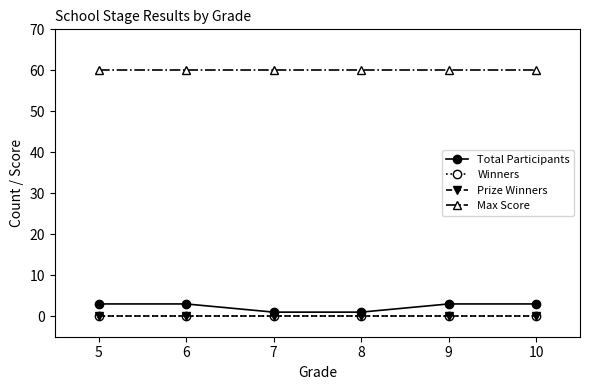

Does the chart have visible grid lines?

No